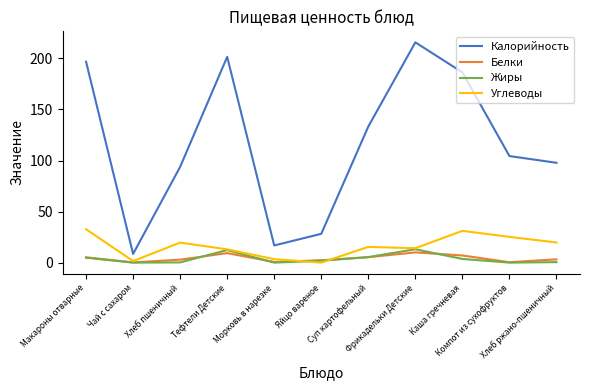

Is the value of Калорийность at Яйцо вареное greater than the value of Жиры at Суп картофельный?

Yes